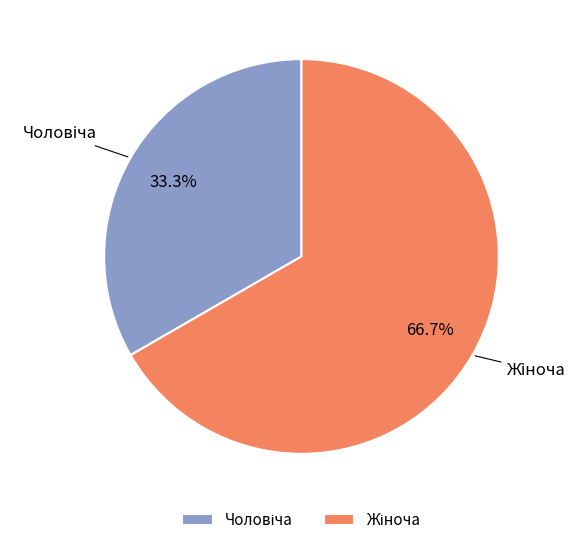

Does any single category account for the majority?

Yes